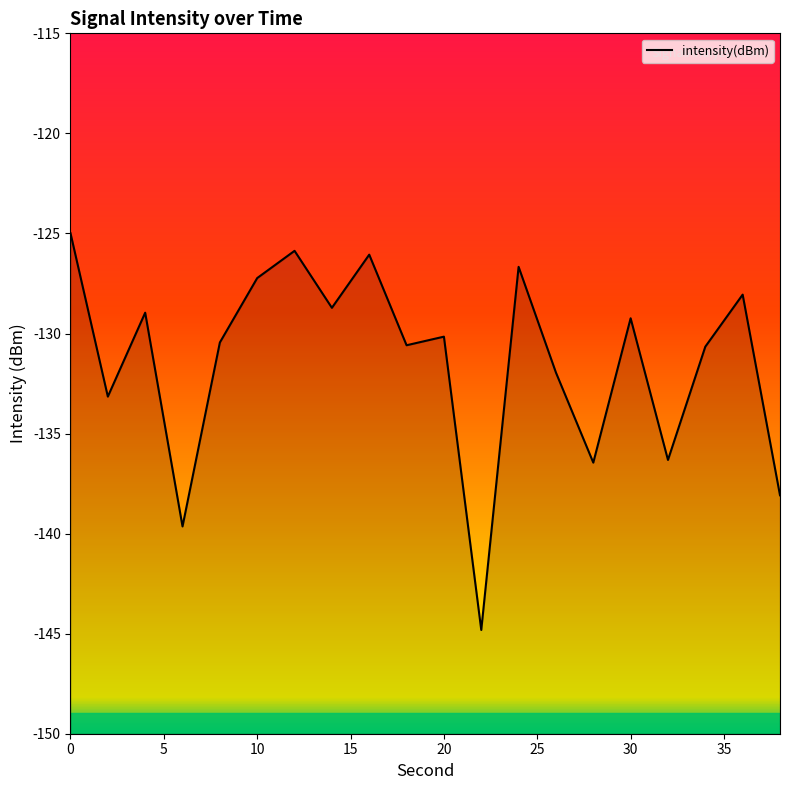

True or false: there are more than 0 points higher than both neighbors.

True